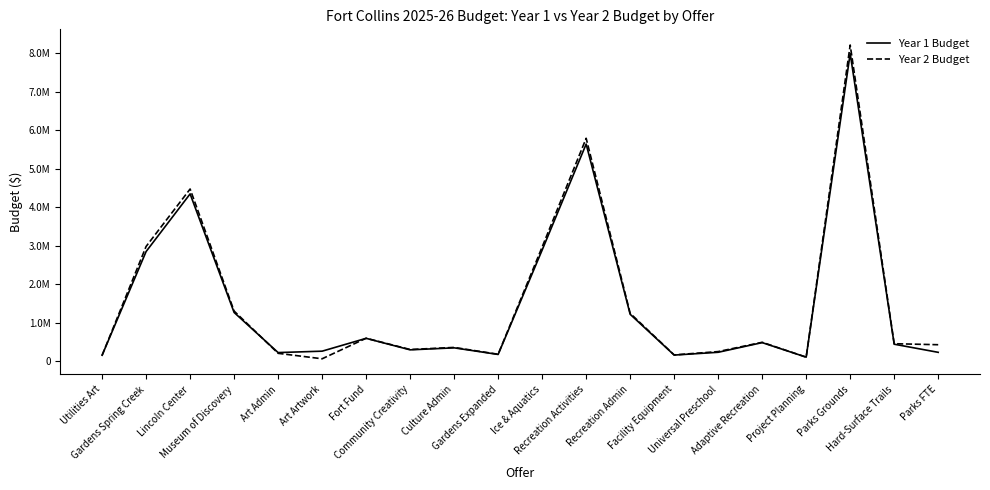

What is the label of the 14th point from the left?

Facility Equipment